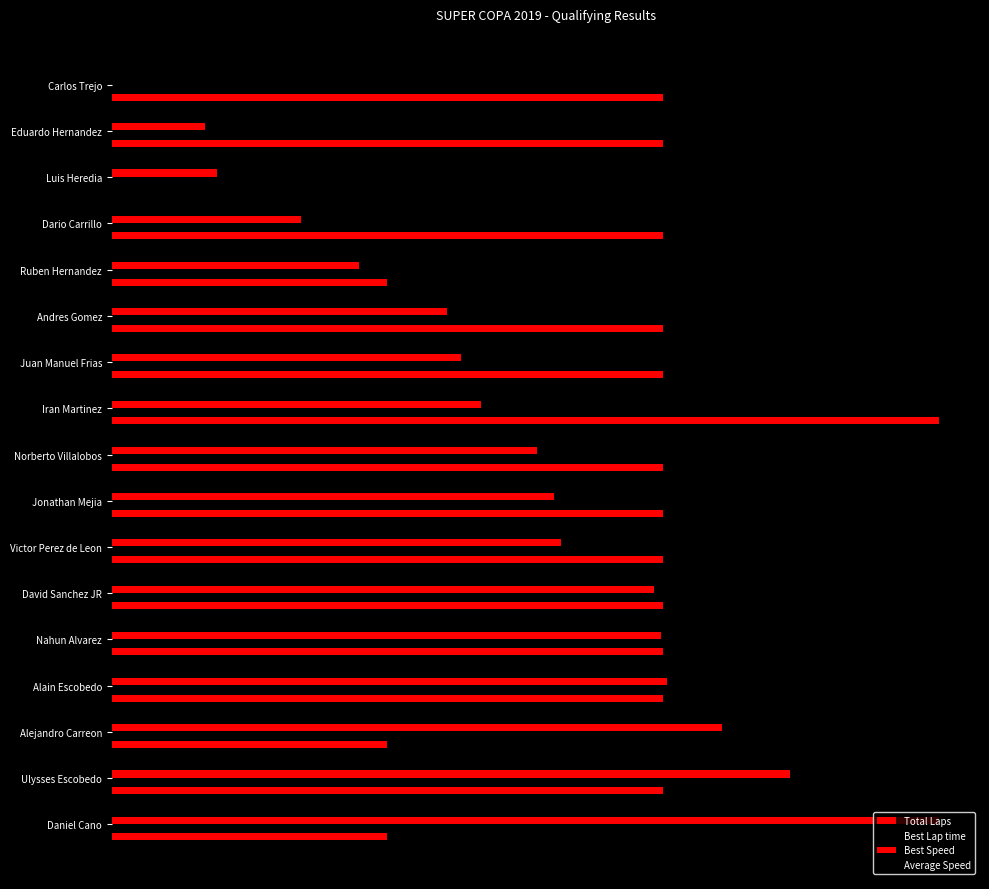

What is the difference between the second highest and second lowest values in the Best Lap time series?

3.6